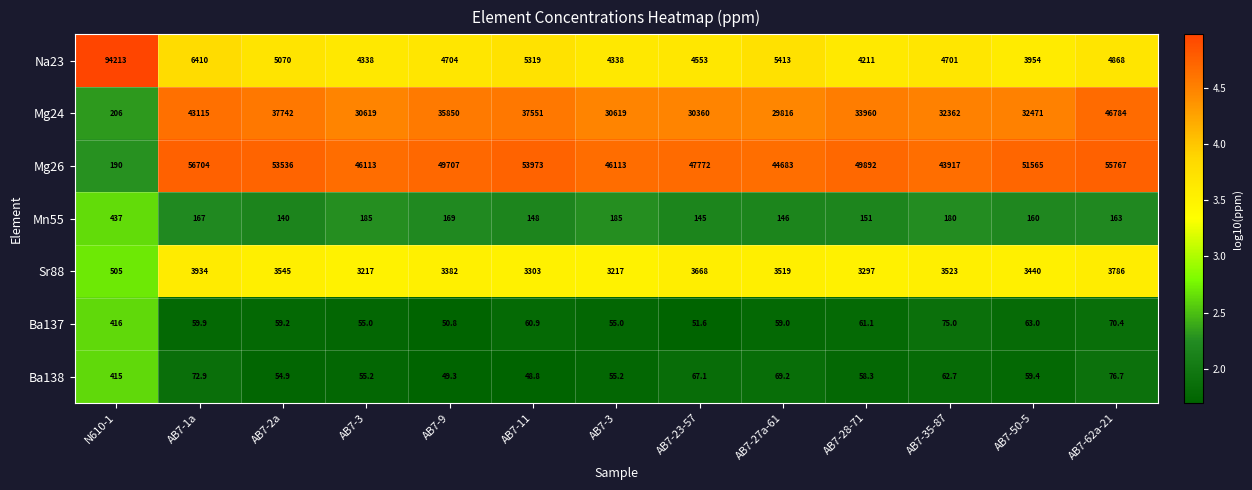

What is the greatest value displayed?

94213.0